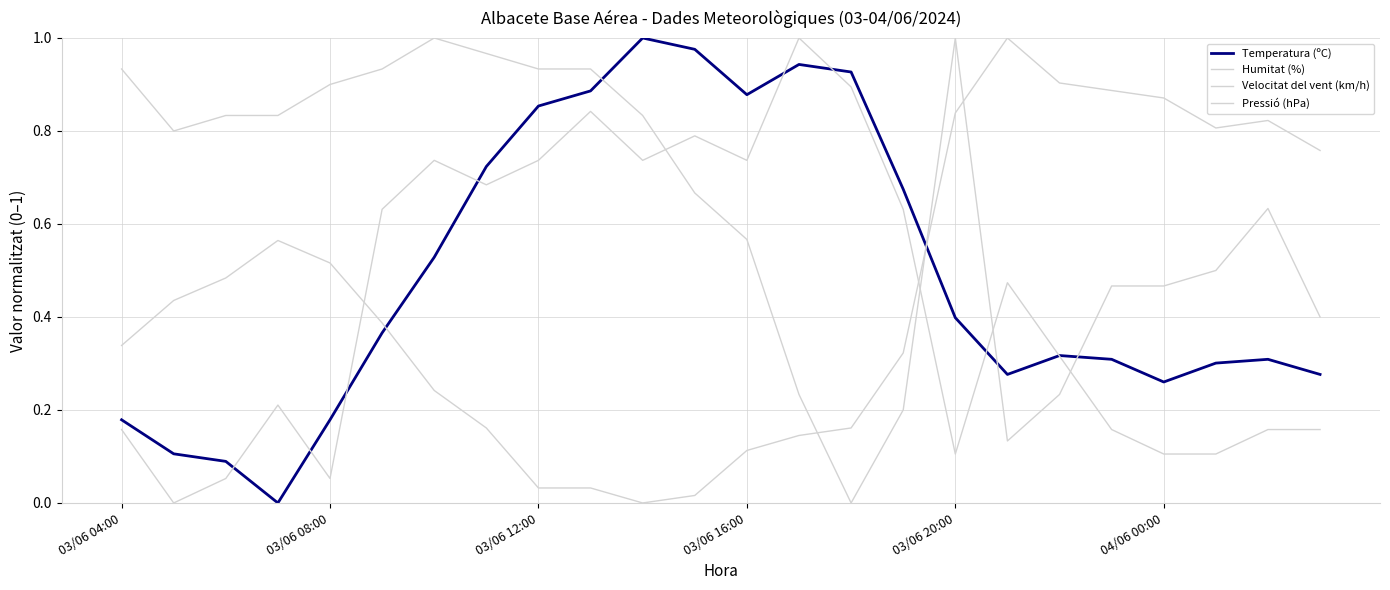

Which series has the largest total across all categories?

Pressió (hPa)